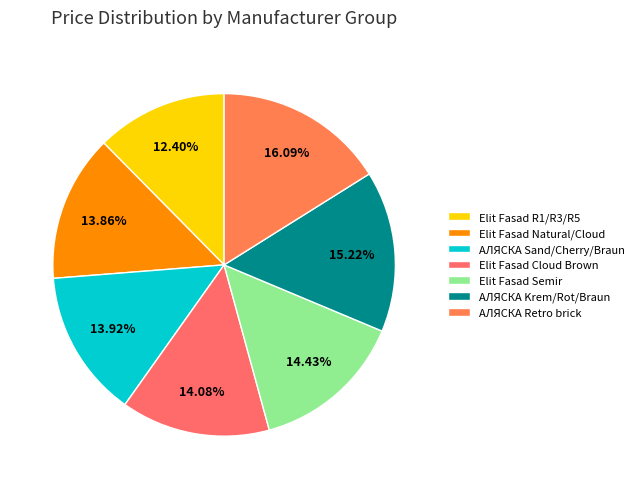

True or false: АЛЯСКА Krem/Rot/Braun accounts for 15% of the total.

True